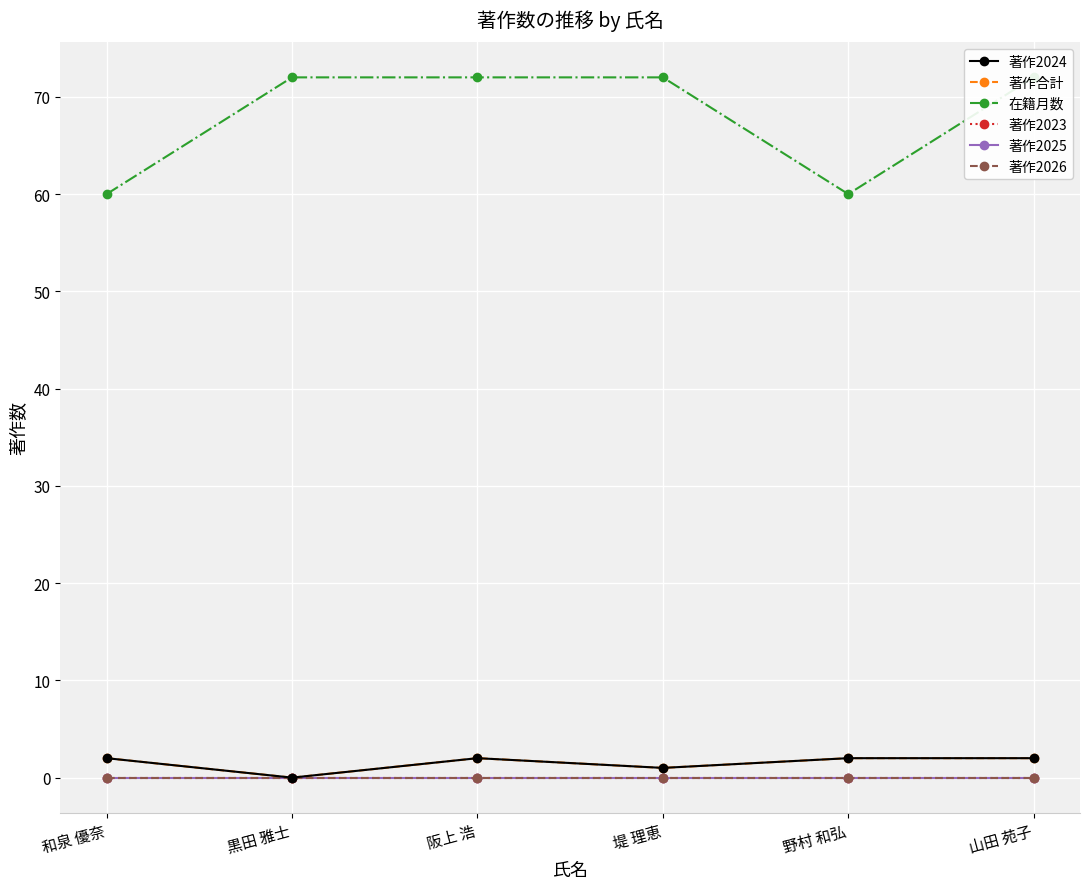

The value of 著作2024 at 野村 和弘 is 2. True or false?

True